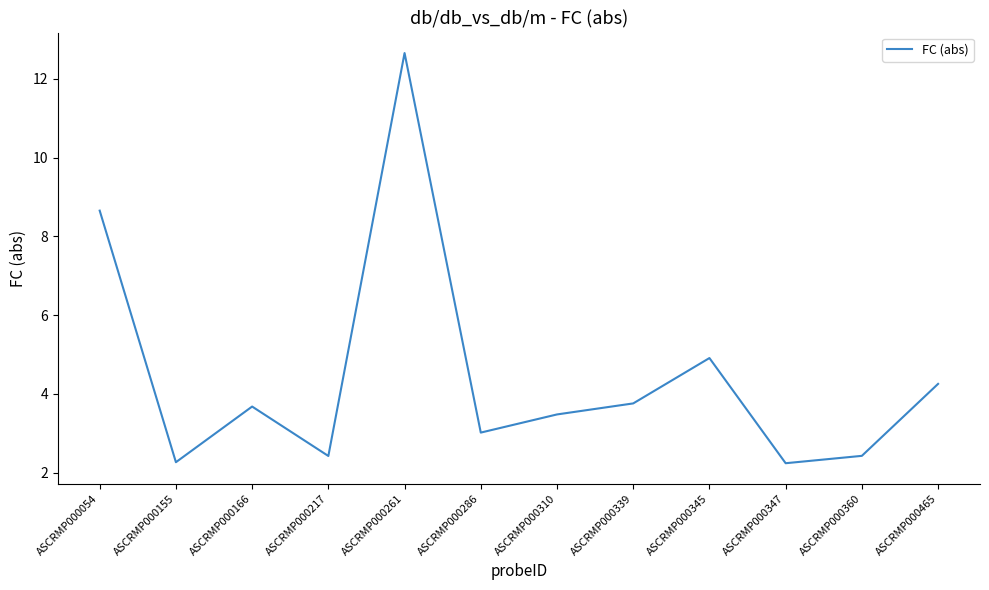

The value at ASCRMP000347 is 3.3. True or false?

False